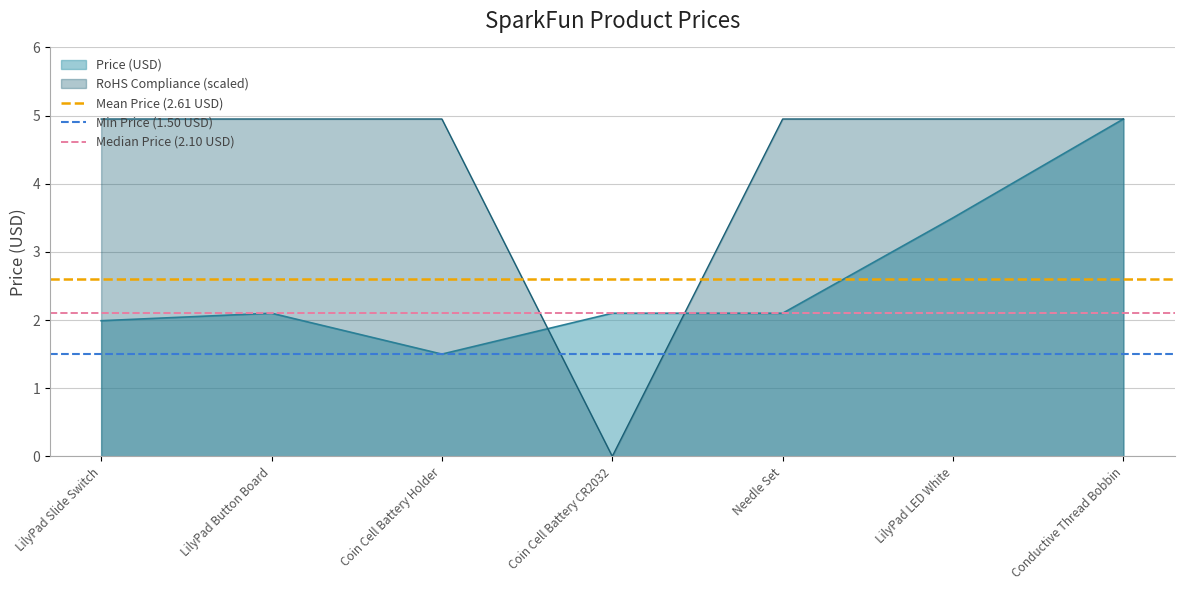

Is the value of Price (USD) at LilyPad Button Board greater than the value of RoHS Compliance (scaled) at Conductive Thread Bobbin?

No